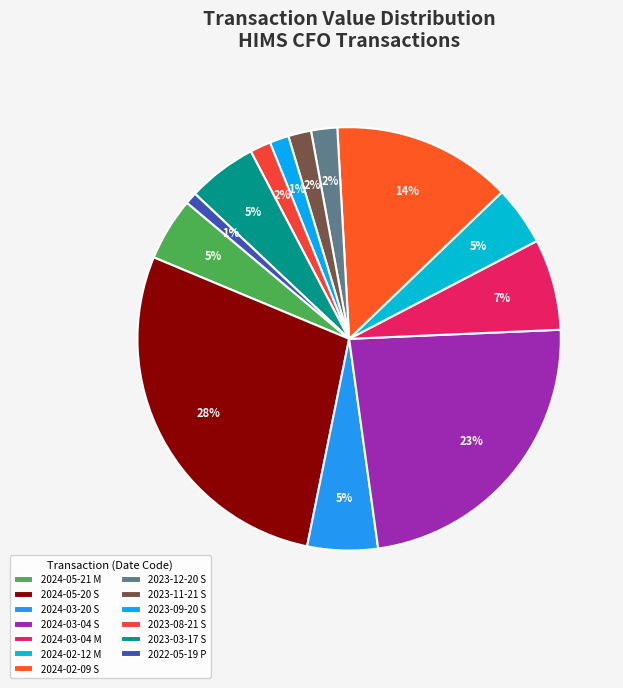

What percentage is the 2023-09-20 S slice, to the nearest percent?

1%